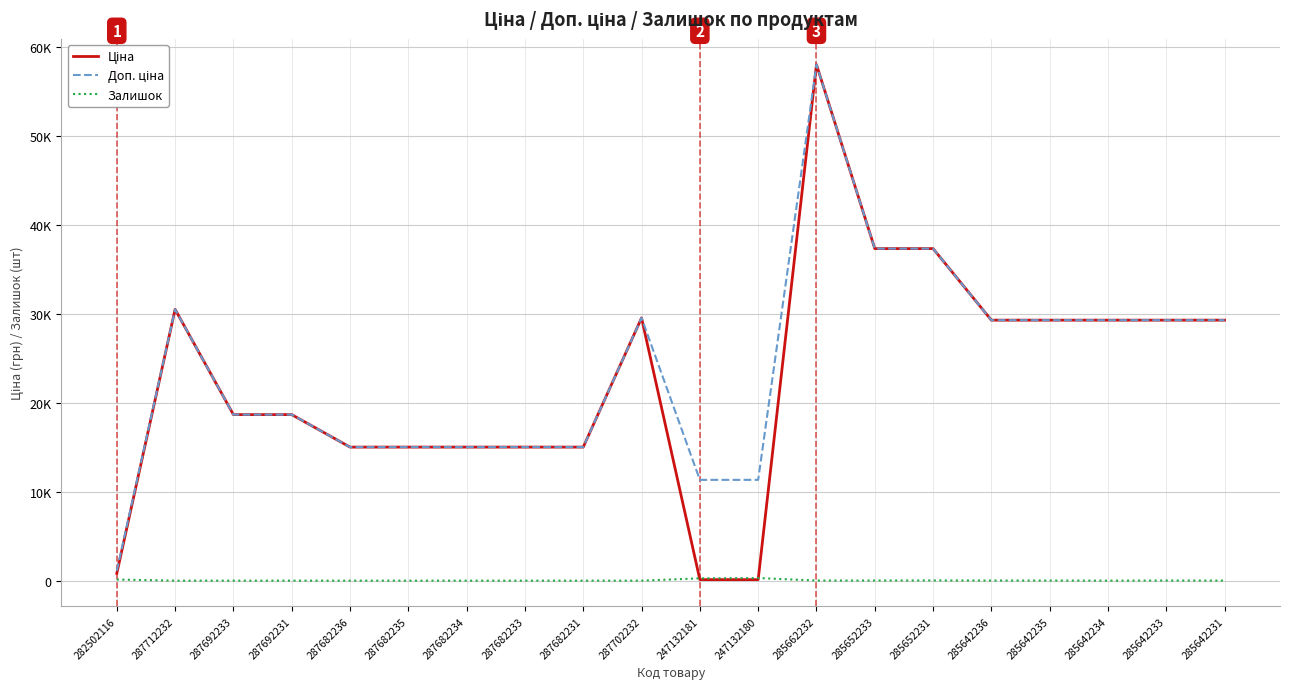

True or false: Ціна and Доп. ціна intersect in this chart.

False